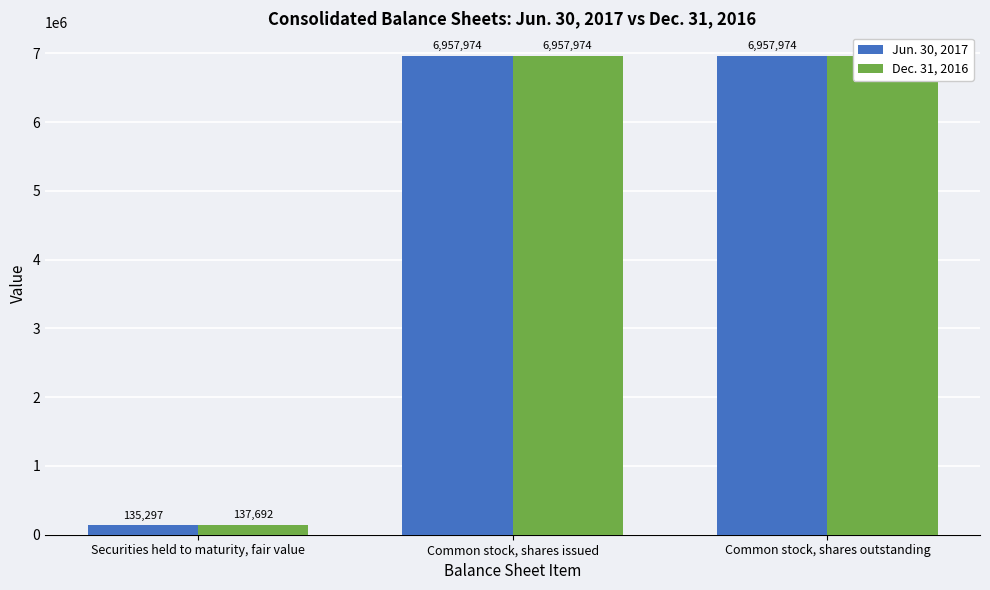

Which category has the highest value across all series?

Common stock, shares issued